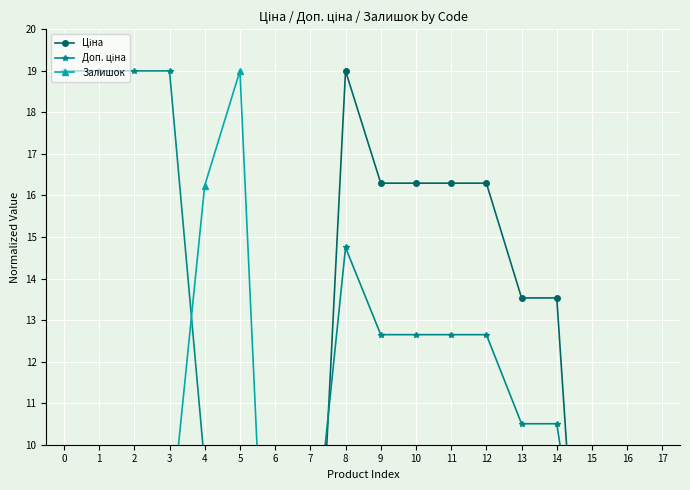

What is the value of the Ціна point at the 1st from the left?

0.2